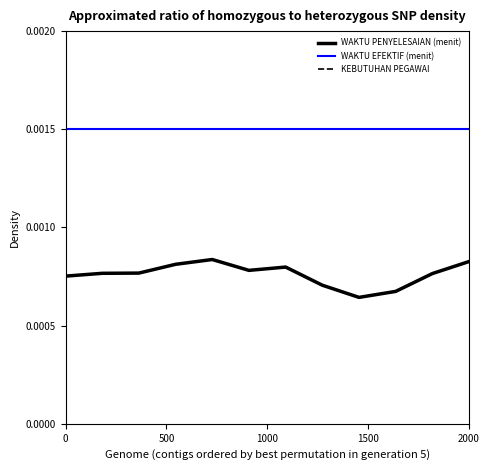

Which series has the largest total across all categories?

WAKTU EFEKTIF (menit)